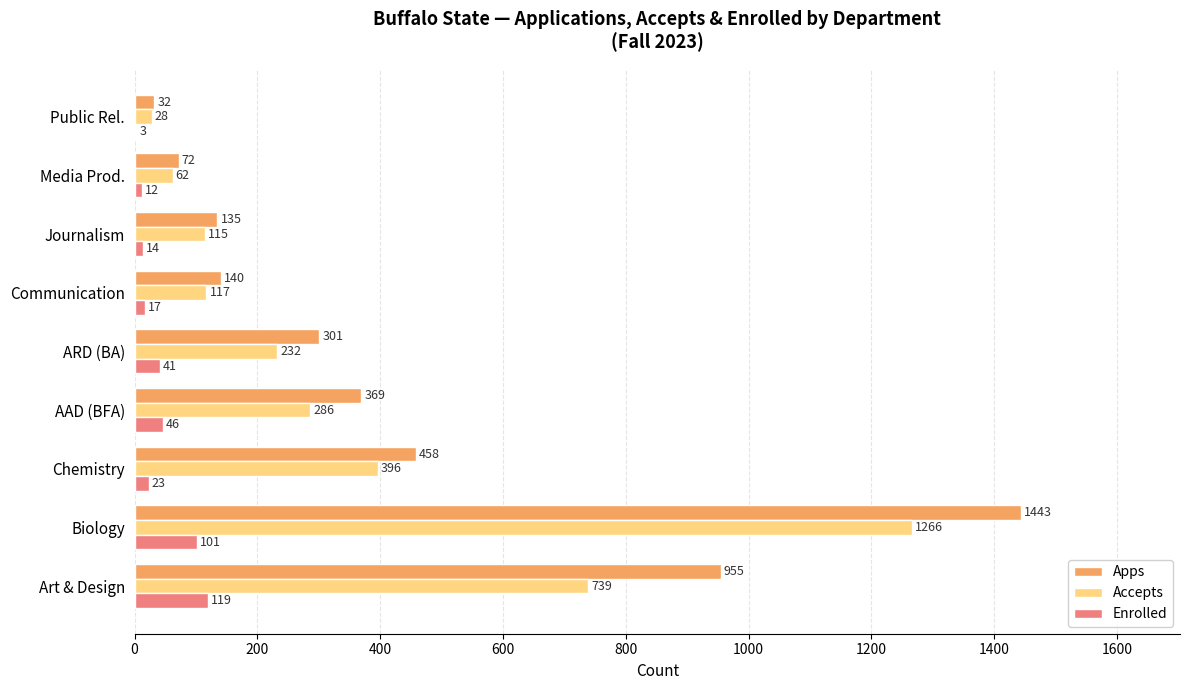

What is the average value of the Enrolled series?

42